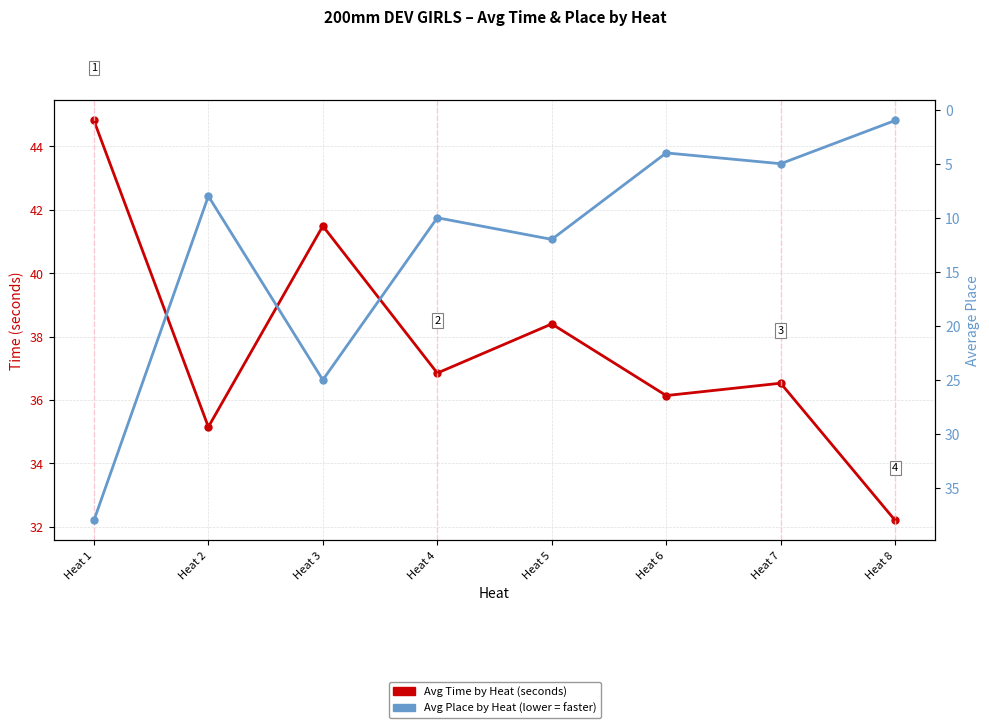

What is the total value across all series at Heat 5?

50.4